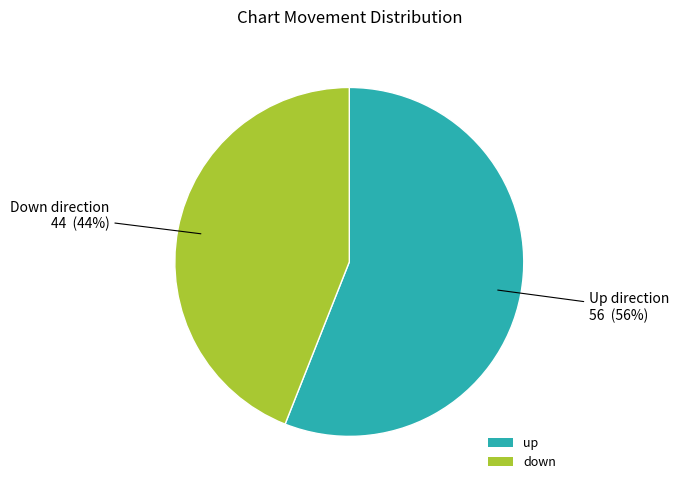

The up slice represents 56% of the pie. True or false?

True